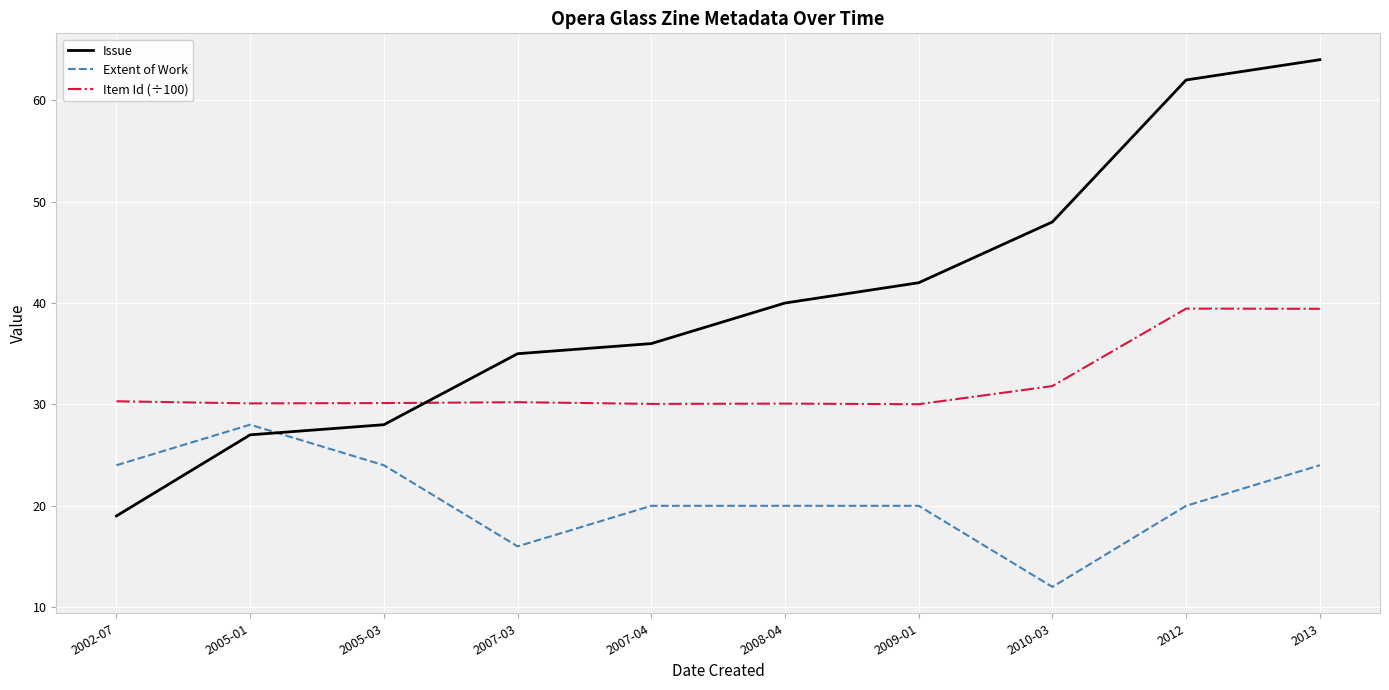

What is the total value across all series at 2007-03?

81.2